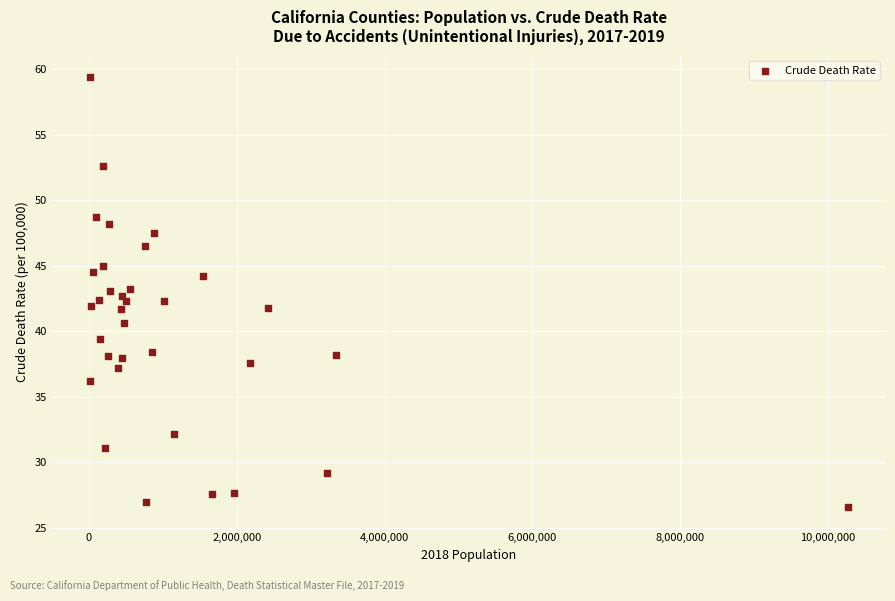

What is the range of X values (max minus min)?

10256108.0